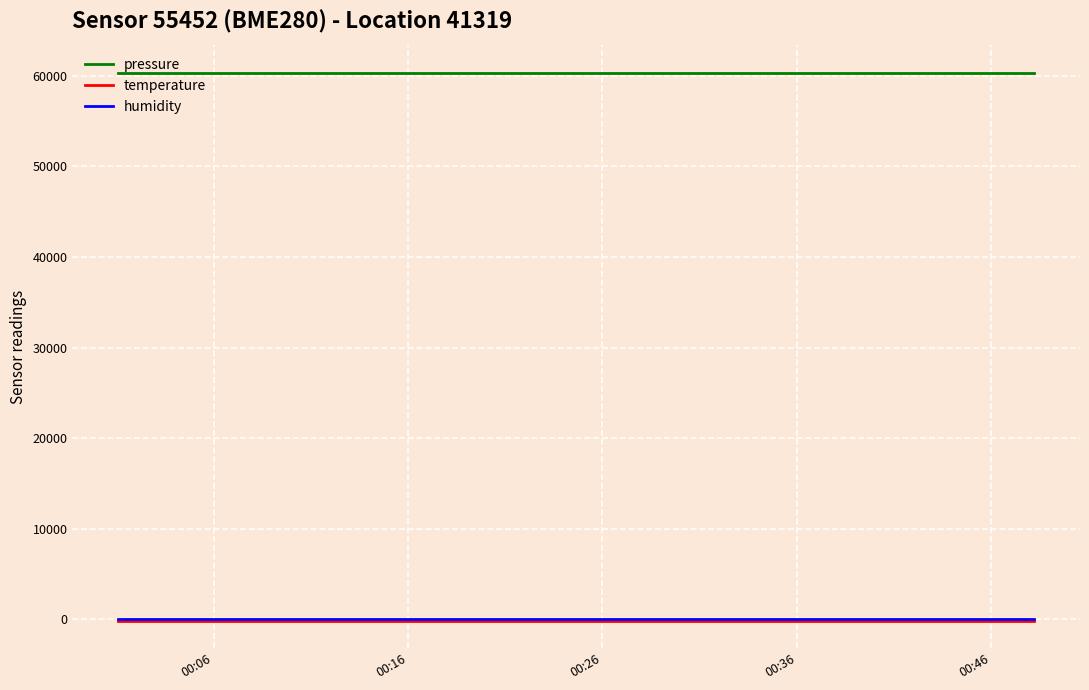

Which series has the largest total across all categories?

pressure